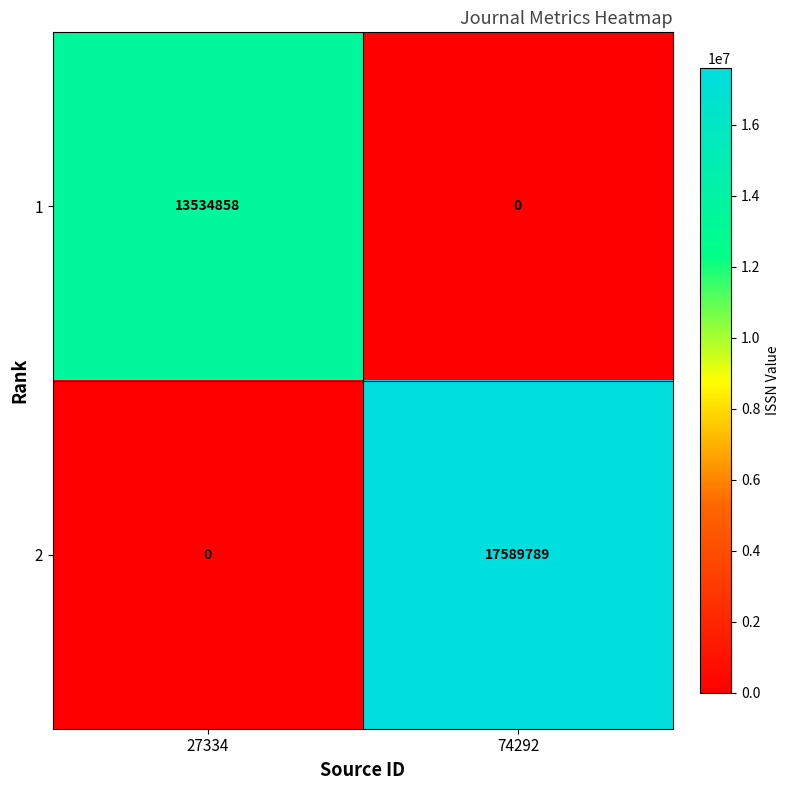

What is the difference between the maximum and minimum values in the 2 series?

17589789